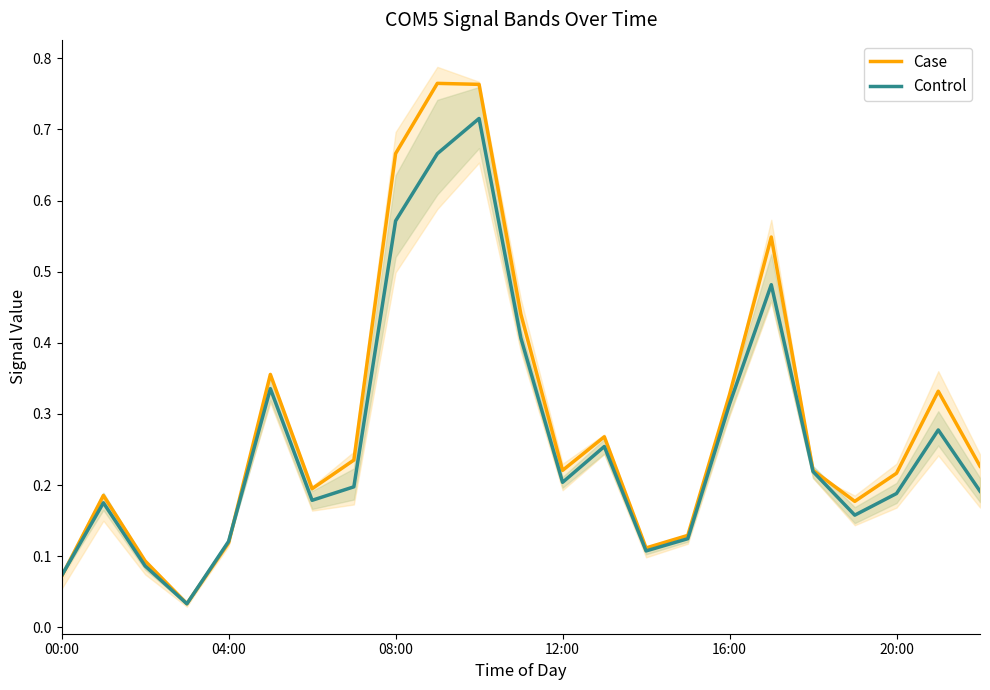

List the series in order of their peak value, lowest first.

Control, Case